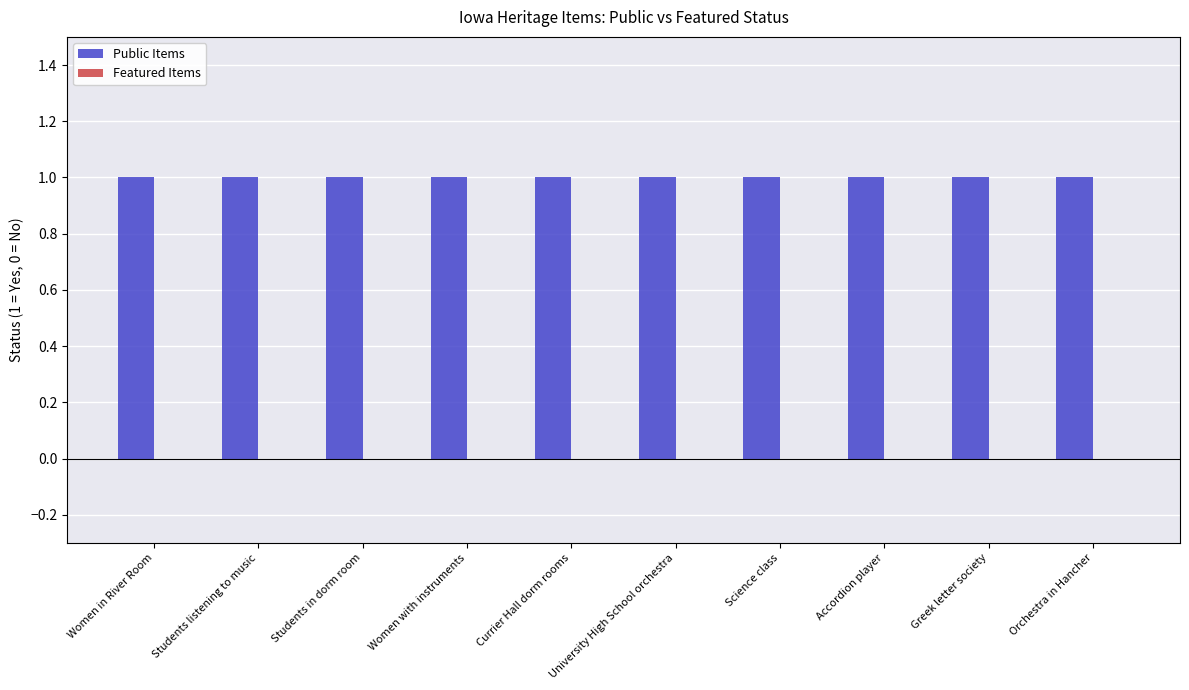

Which series has the widest spread of values?

Public Items